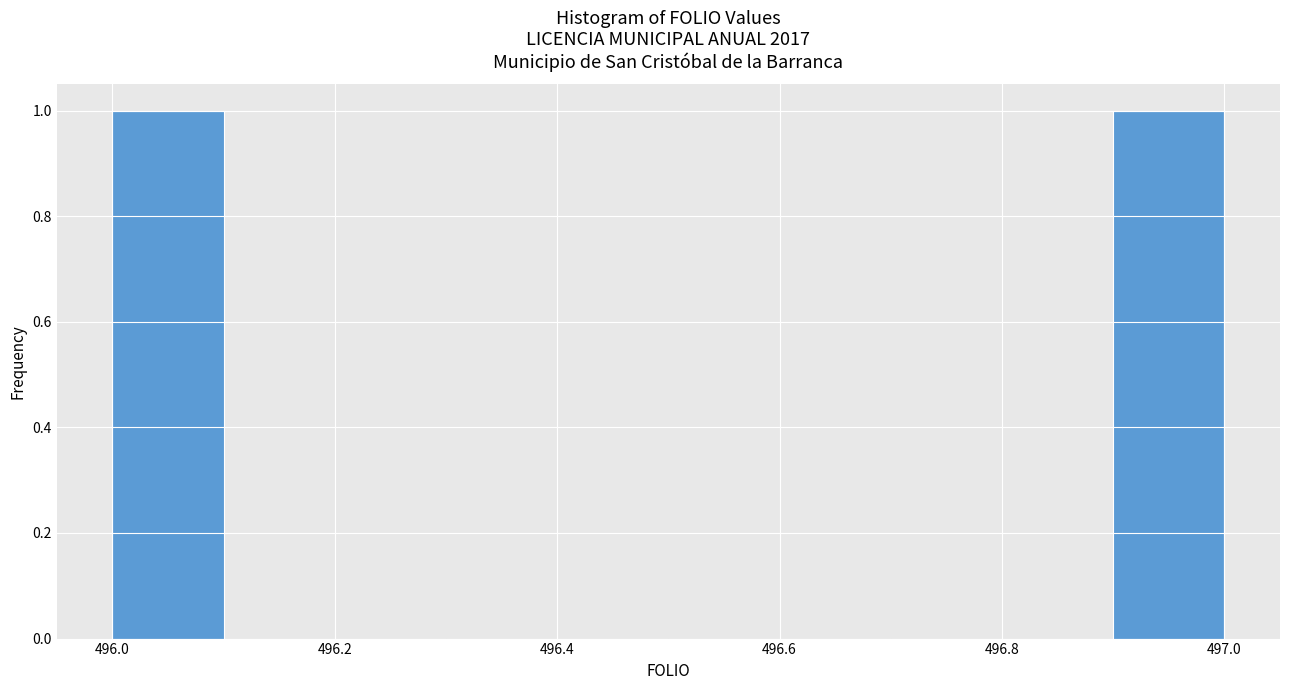

Reading left to right, transcribe this chart: for each bar, give the range it covers on the x-axis and its height. The values are not printed on the chart, so give them approximately, as read against the axis.

496.0 to 496.1: 1
496.1 to 496.2: 0
496.2 to 496.3: 0
496.3 to 496.4: 0
496.4 to 496.5: 0
496.5 to 496.6: 0
496.6 to 496.7: 0
496.7 to 496.8: 0
496.8 to 496.9: 0
496.9 to 497.0: 1